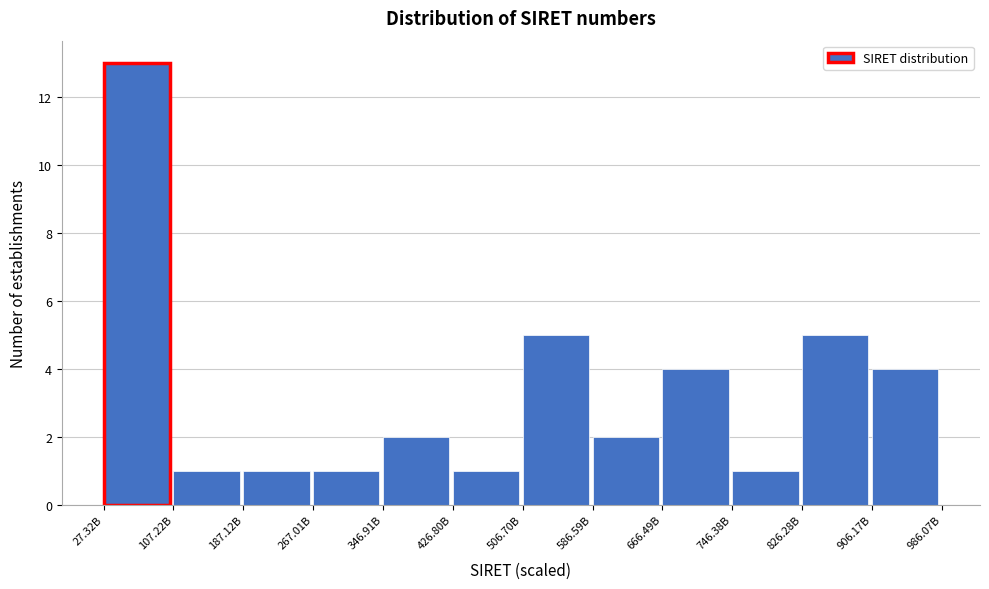

Reading left to right, extract all data points from this chart.

27.32B=13	107.22B=1	187.12B=1	267.01B=1	346.91B=2	426.80B=1	506.70B=5	586.59B=2	666.49B=4	746.38B=1	826.28B=5	906.17B=4